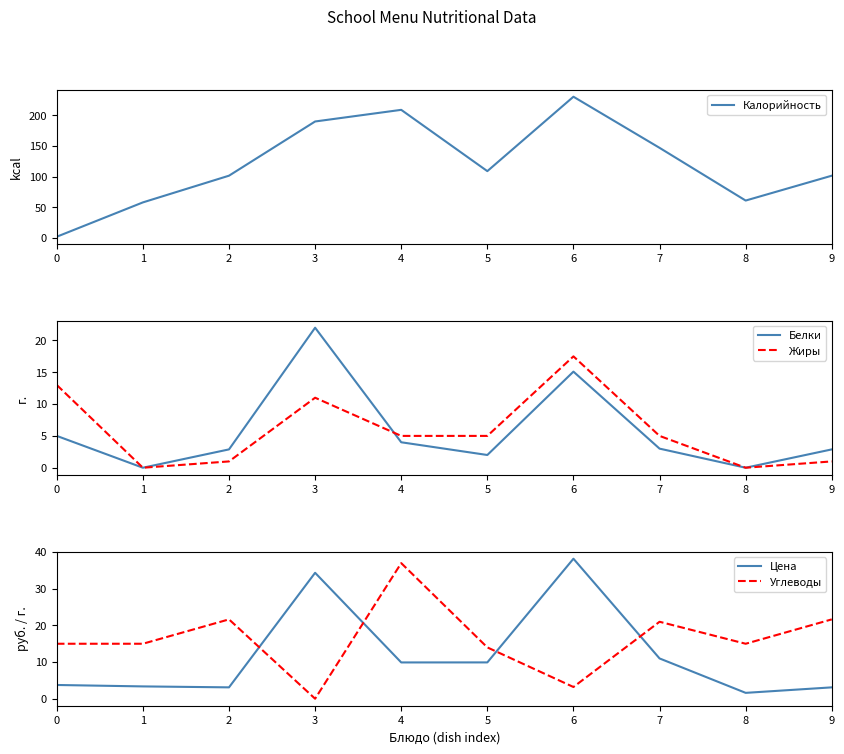

At which category is the sum across all series the highest?

6